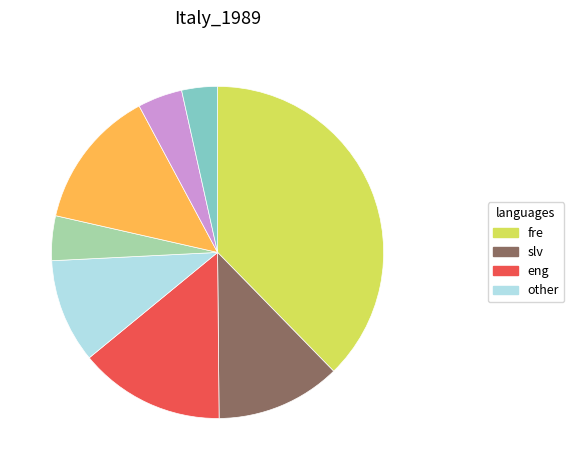

Is there any slice that represents more than half of the pie?

No